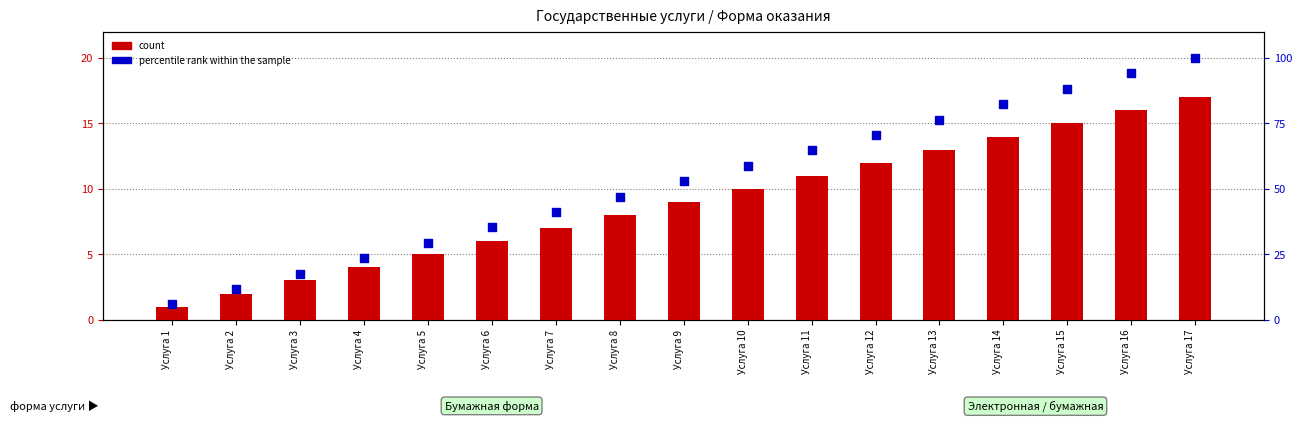

What are all the series names shown in the legend?

count, percentile rank within the sample